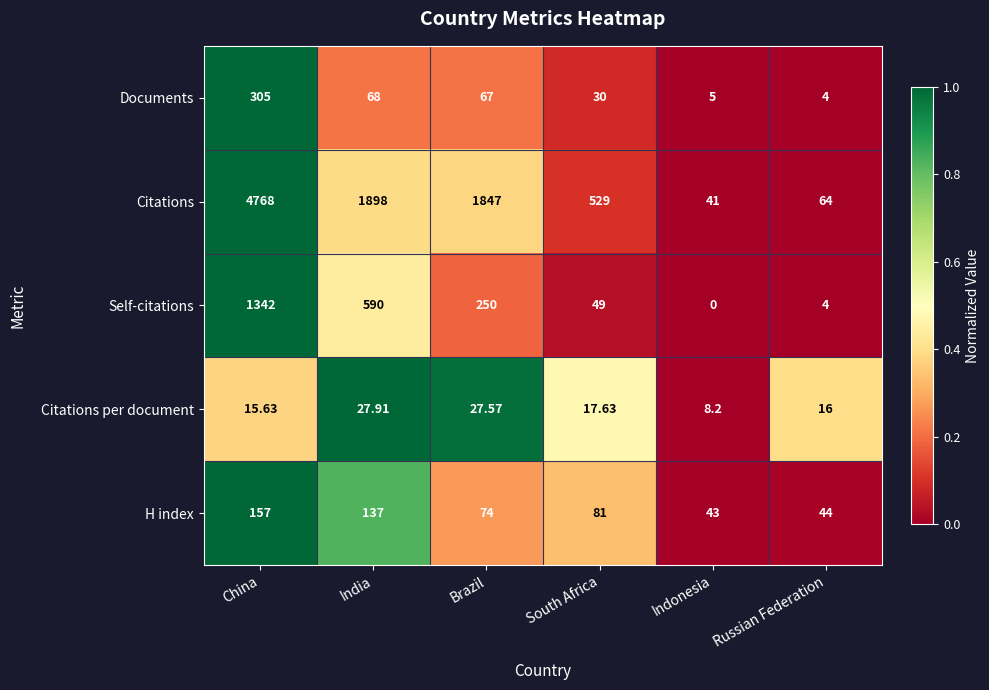

Which series changed the most between India and Russian Federation?

Citations